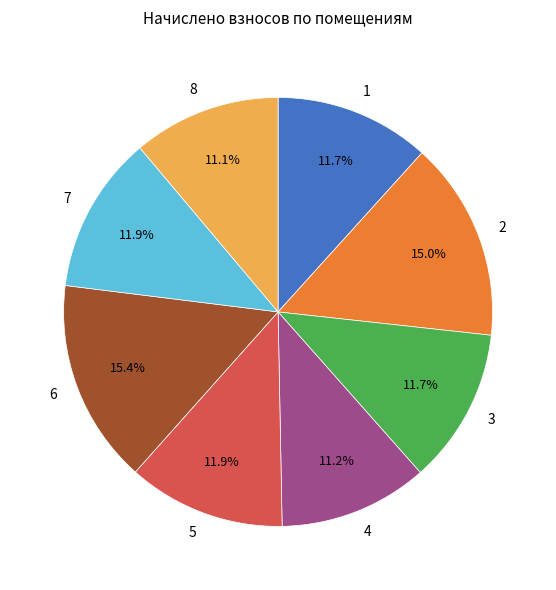

Does any single category account for the majority?

No